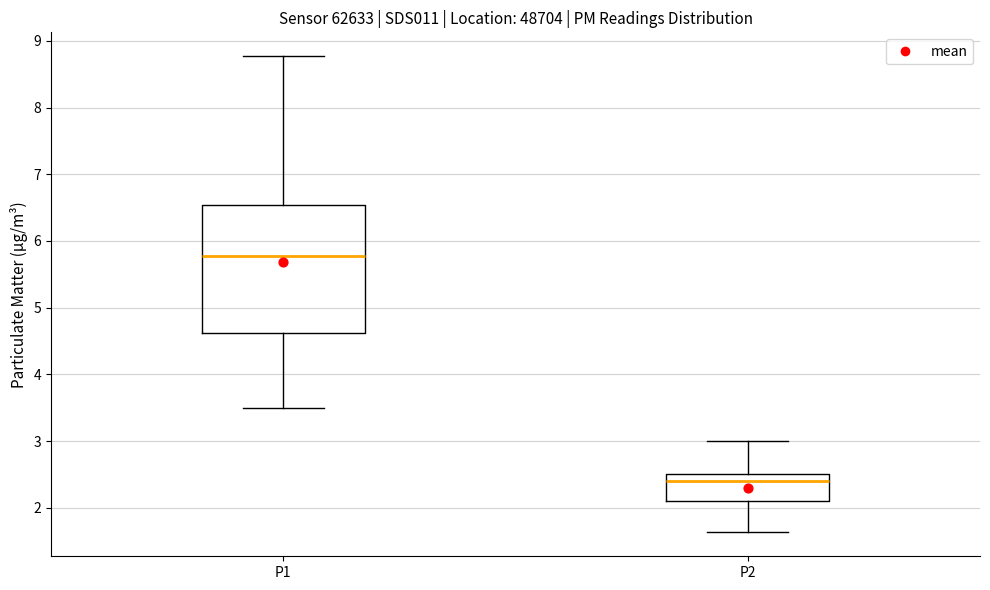

Where does the median line of the box for P2 sit on the y-axis? The values are not printed on the chart, so give them approximately, as read against the axis.

2.4